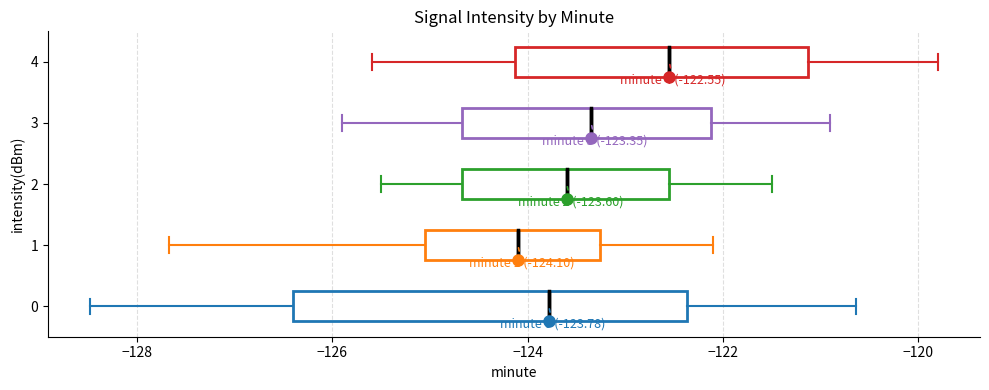

Which box is the widest, from its left edge to its right edge?

0